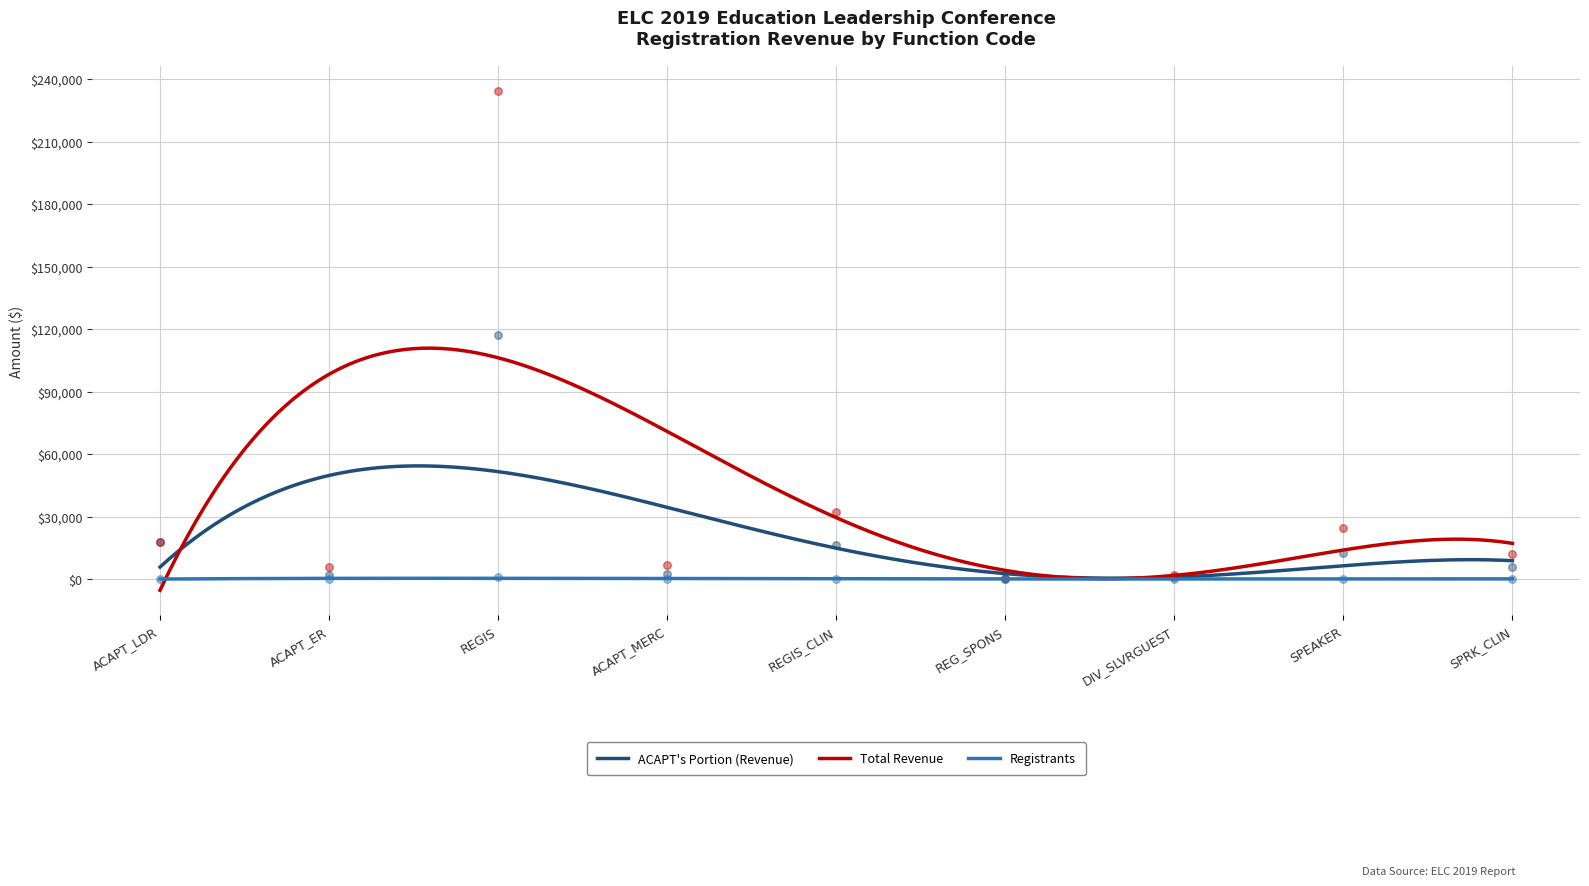

At which category is the sum across all series the highest?

REGIS